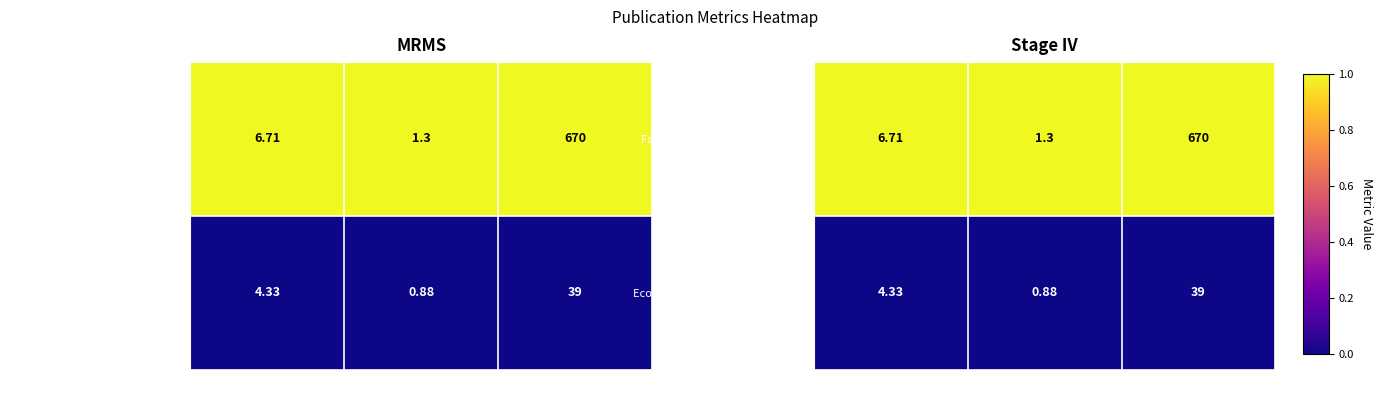

Rank the series by their maximum value, from highest to lowest.

Fast and scalable fabrication …, Eco-friendly Approach for Crea…